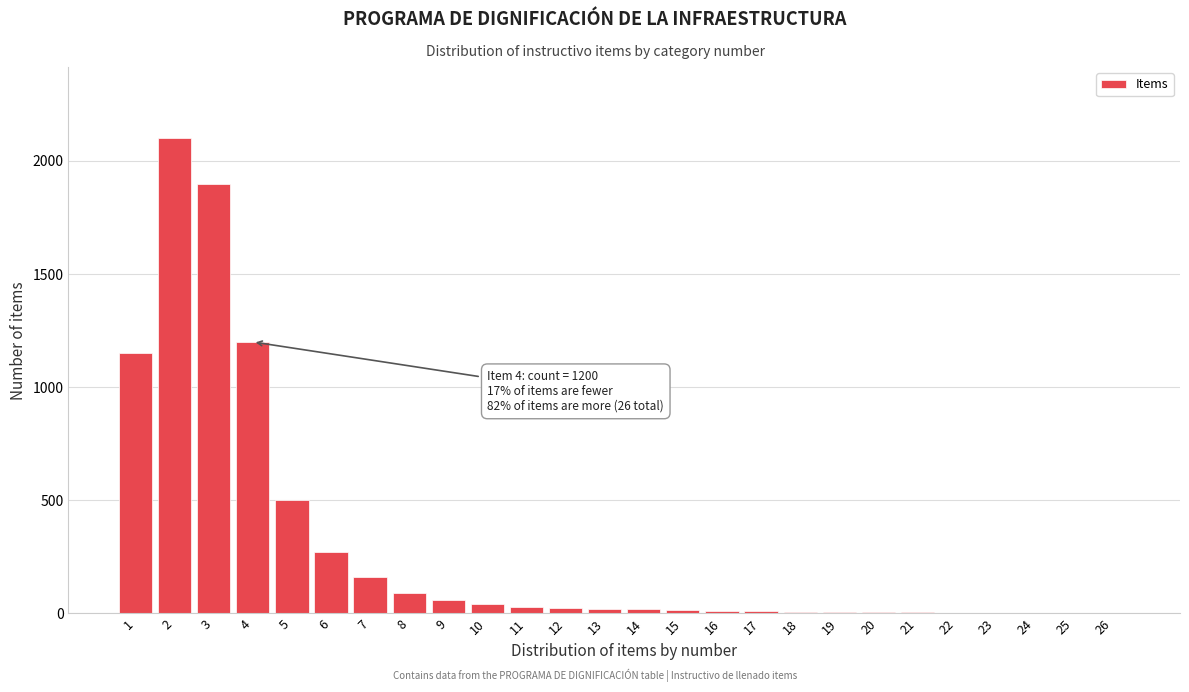

Approximately how many times larger is the value at 4 compared to 9?

20.0